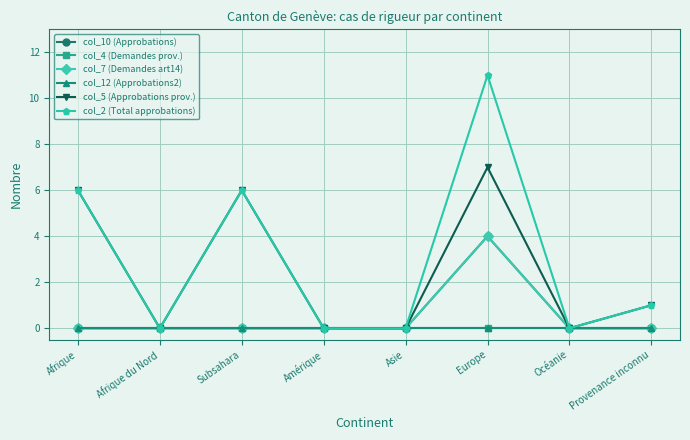

Does the chart have visible grid lines?

Yes